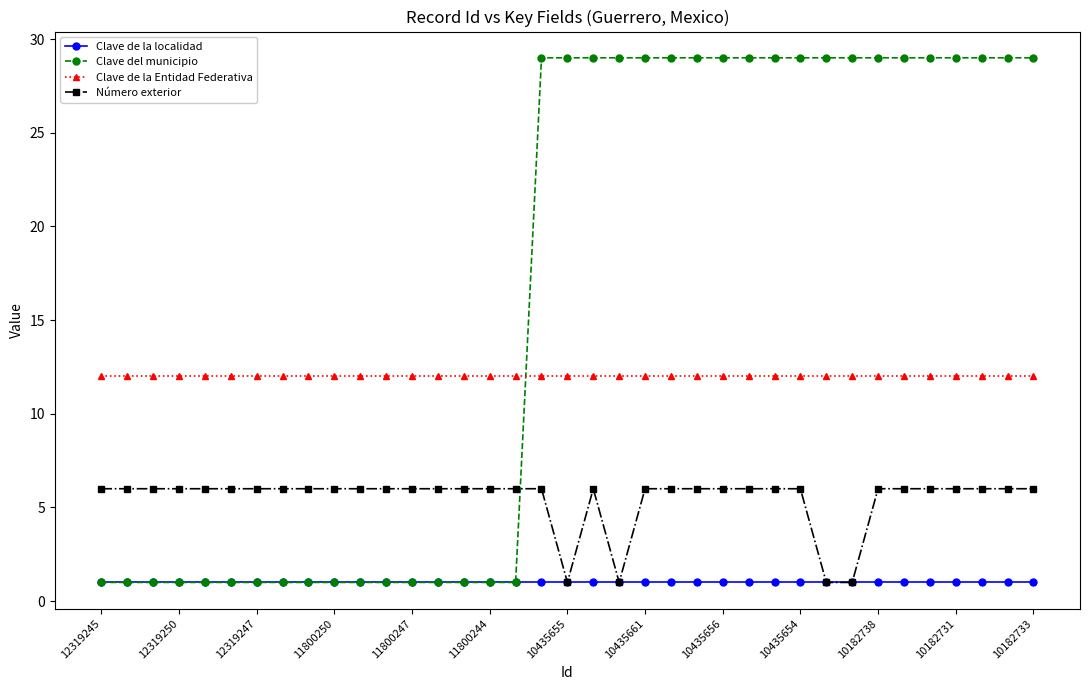

Which series has the largest total across all categories?

Clave del municipio